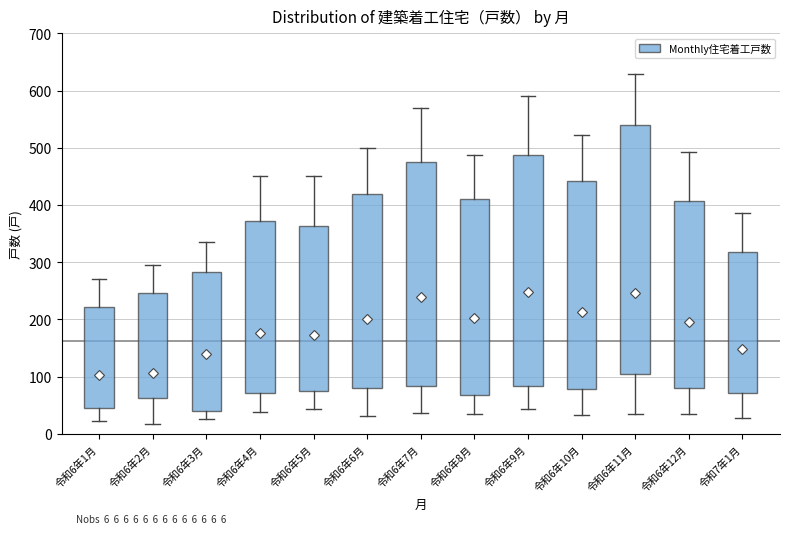

Comparing the boxes themselves (not the whiskers), which one is the tallest?

令和6年11月